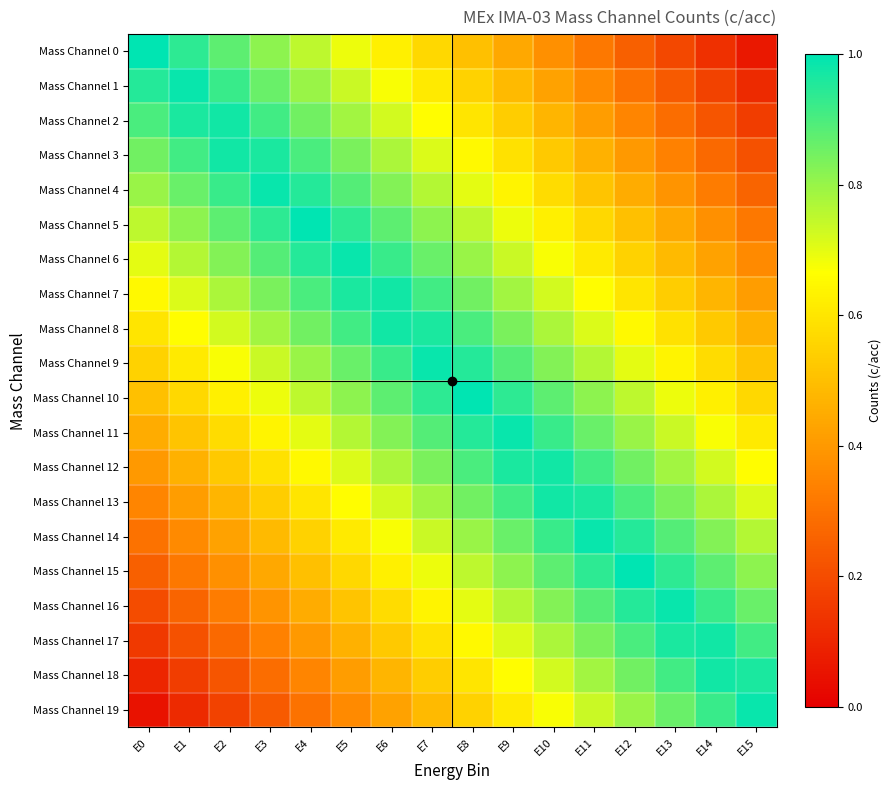

What is the difference between the highest and lowest values at E1?

0.9